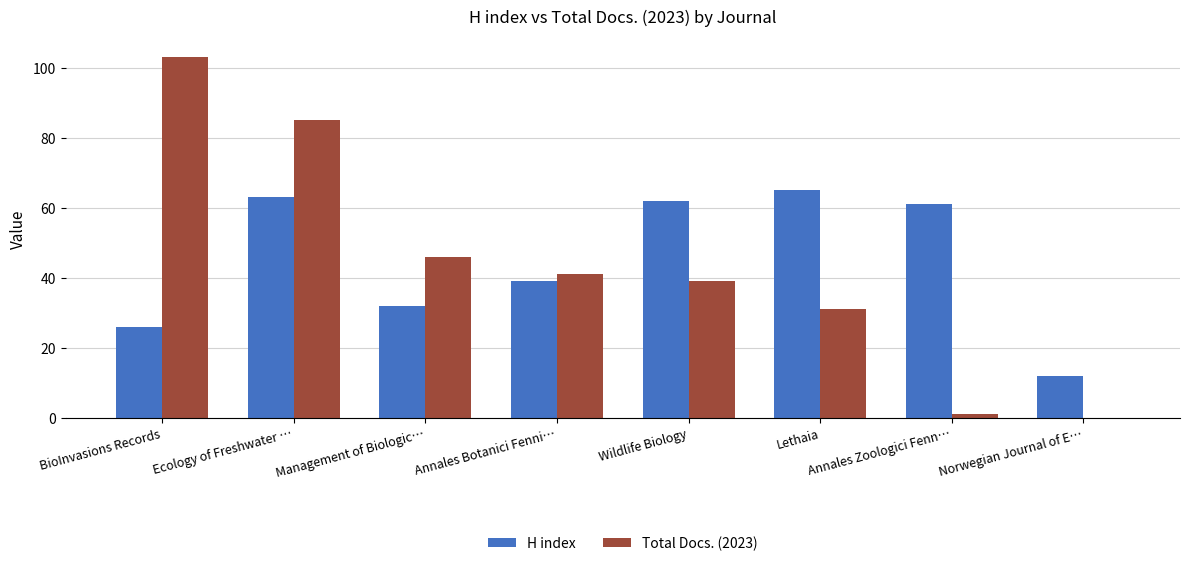

Which series changed the most between Management of Biologic… and Lethaia?

H index